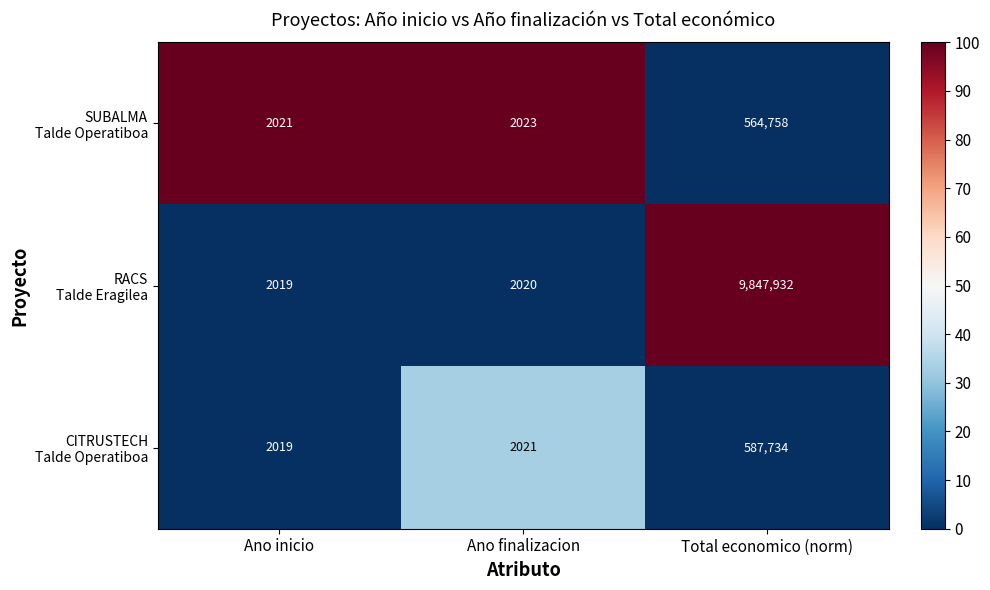

What is the total value across all series at Ano finalizacion?

6064